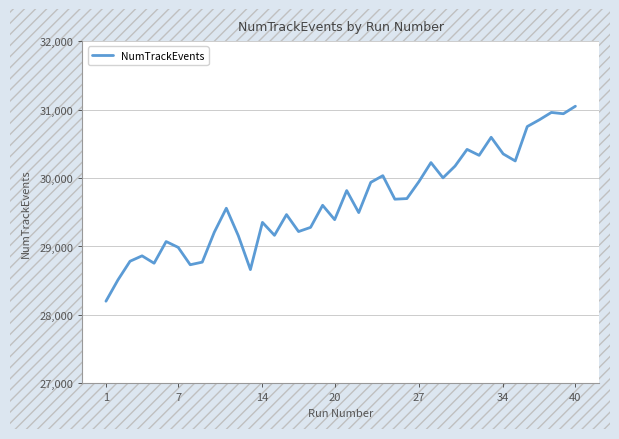

What is the difference between the maximum and minimum values?

2850